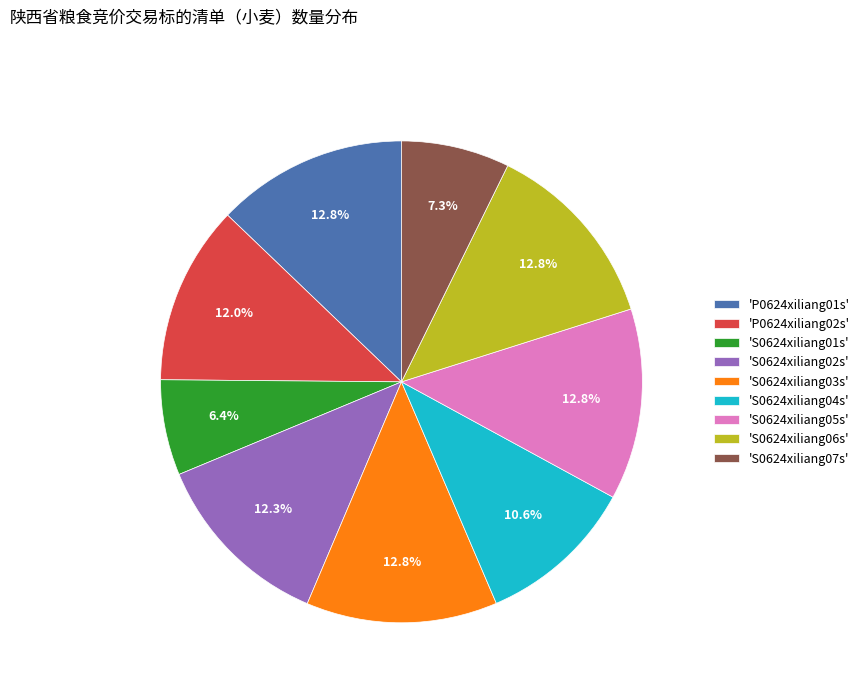

Combined, what portion of the pie is 'P0624xiliang01s' and 'S0624xiliang03s'?

25.7%